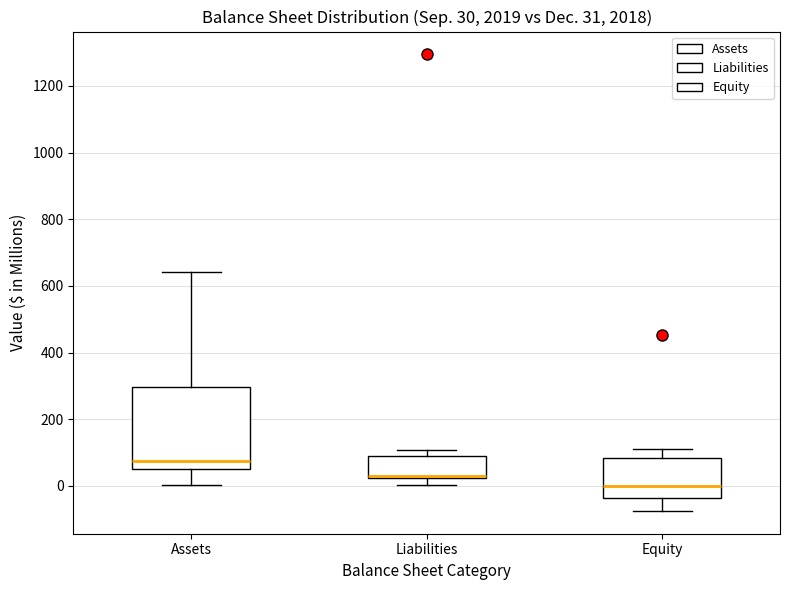

Which box is the tallest, from its lower edge to its upper edge?

Assets